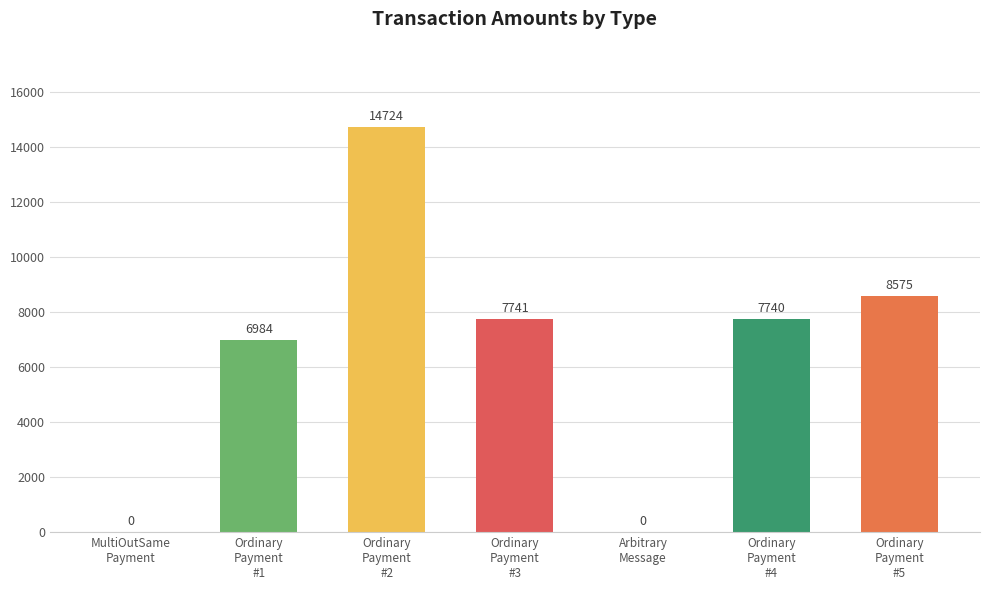

What is the maximum value shown in the chart?

14724